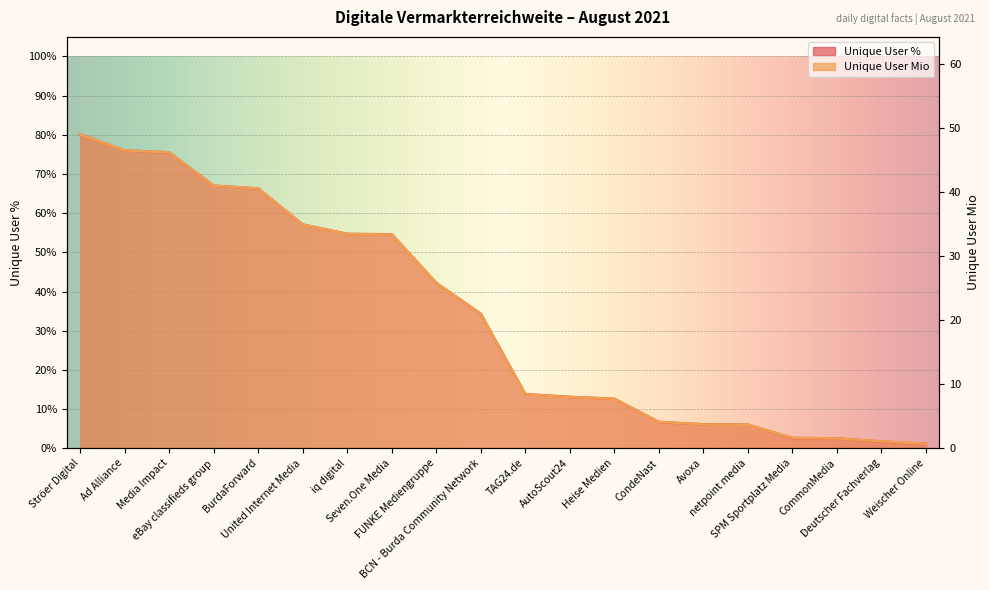

Which category has the lowest value in the Unique User Mio series?

Weischer Online